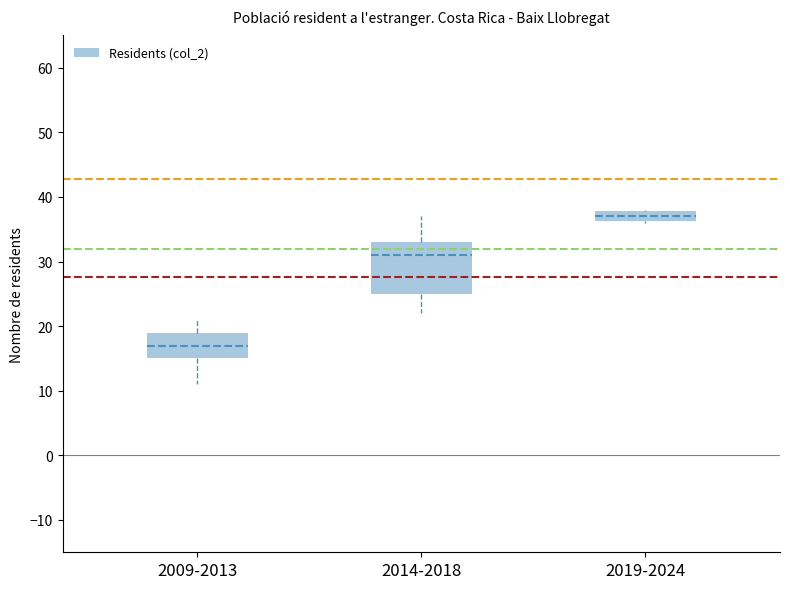

Which box's median line is the lowest?

2009-2013